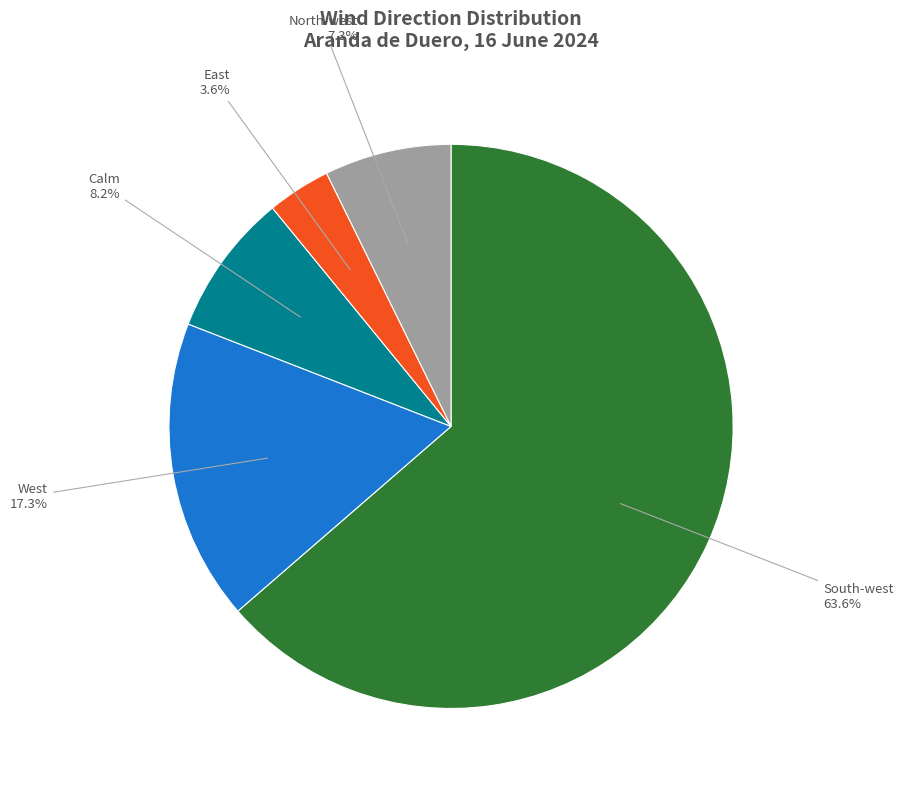

What is the smallest slice in the pie chart?

East